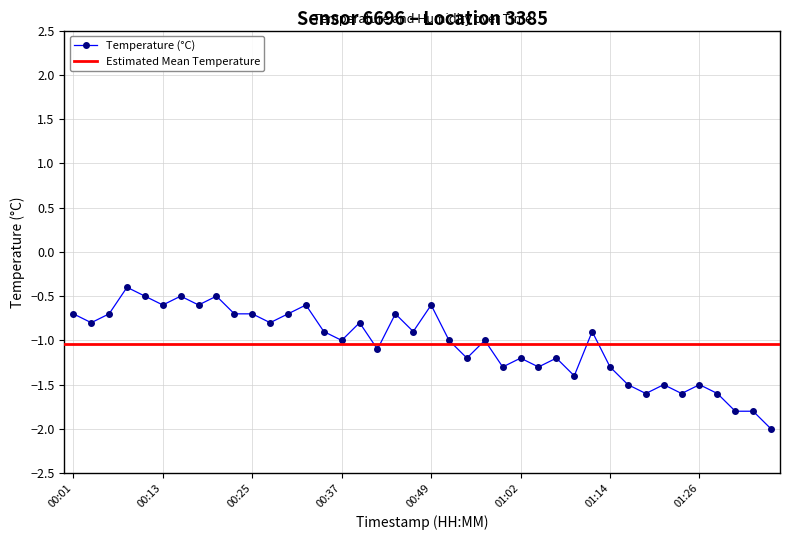

List the labels in order of value, largest first.

00:08, 00:10, 00:15, 00:20, 00:13, 00:18, 00:32, 00:49, 00:01, 00:06, 00:23, 00:25, 00:30, 00:45, 00:03, 00:27, 00:40, 00:35, 00:47, 01:11, 00:37, 00:52, 00:57, 00:42, 00:54, 01:02, 01:06, 00:59, 01:04, 01:14, 01:09, 01:16, 01:21, 01:26, 01:19, 01:24, 01:28, 01:31, 01:33, 01:36